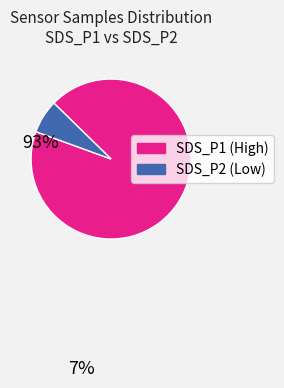

Is there any slice that represents more than half of the pie?

Yes